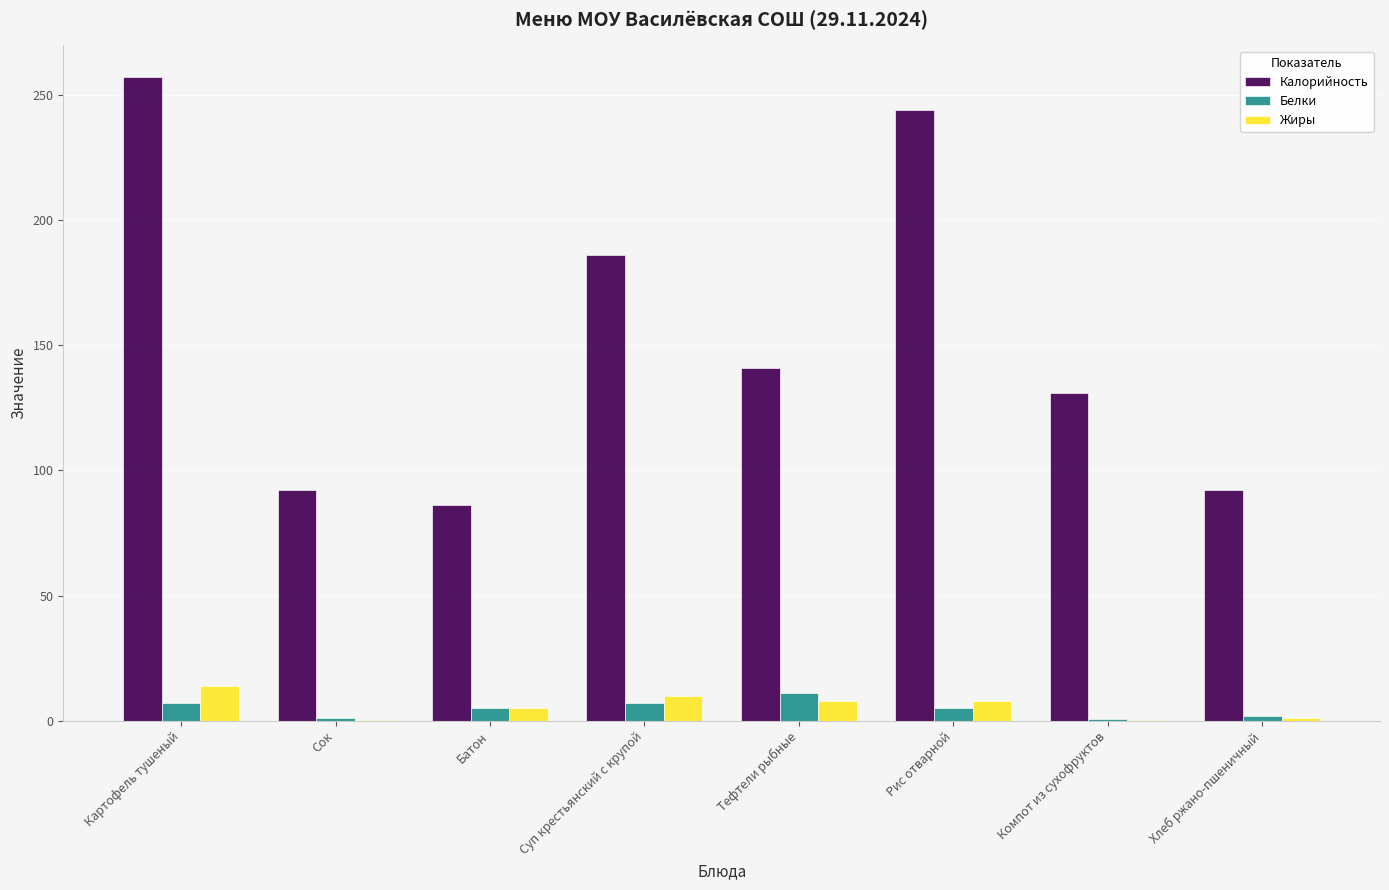

Read the Калорийность value at Суп крестьянский с крупой.

186.0